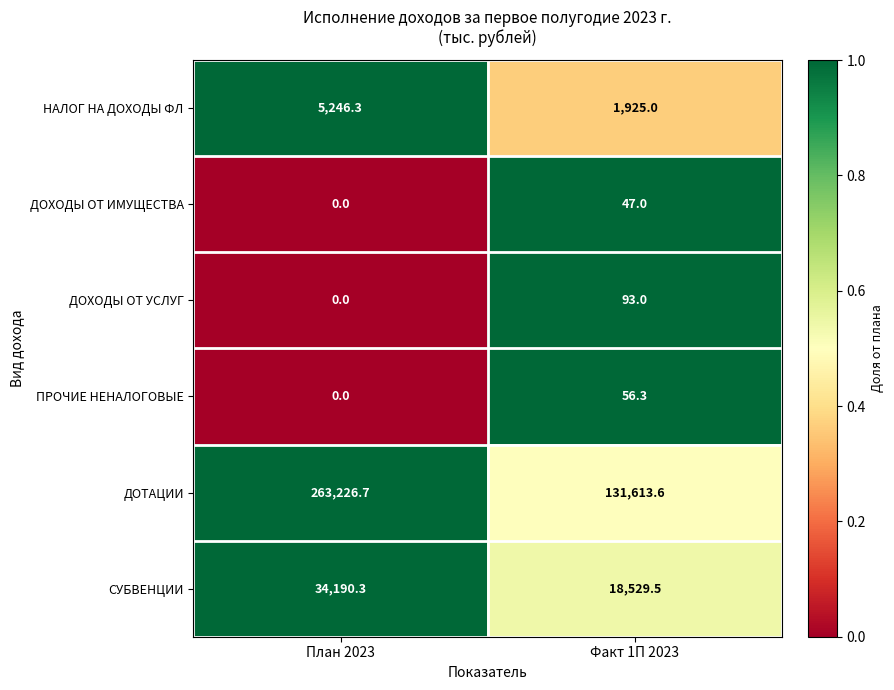

What is the sum of the НАЛОГ НА ДОХОДЫ ФЛ values at Факт 1П 2023 and План 2023?

7171.3